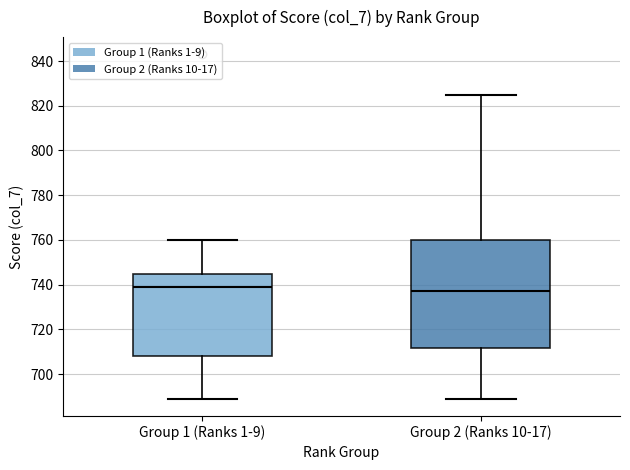

Reading left to right, transcribe this box plot: for each box, give where its median line is, the range the box spans, and where its two whiskers end, as read against the y-axis. The values are not printed on the chart, so give them approximately, as read against the axis.

Group 1 (Ranks 1-9): median 740, box 708 to 746, whiskers 690 to 760
Group 2 (Ranks 10-17): median 738, box 712 to 760, whiskers 690 to 826